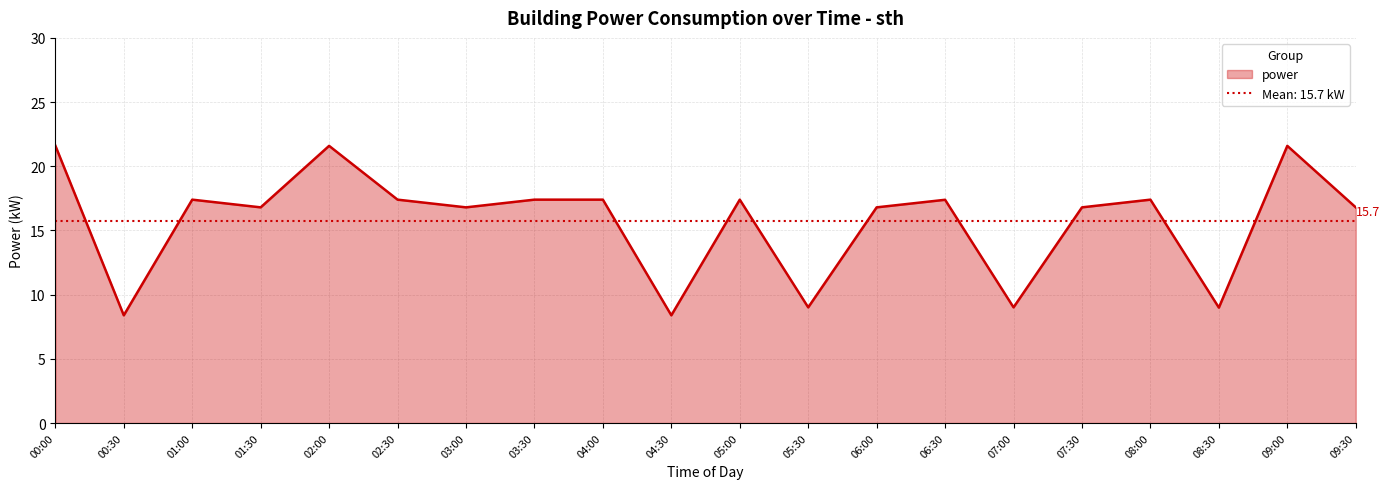

Reading left to right, what are all the values shown in this chart?

21.6	8.4	17.4	16.8	21.6	17.4	16.8	17.4	17.4	8.4	17.4	9.0	16.8	17.4	9.0	16.8	17.4	9.0	21.6	16.8